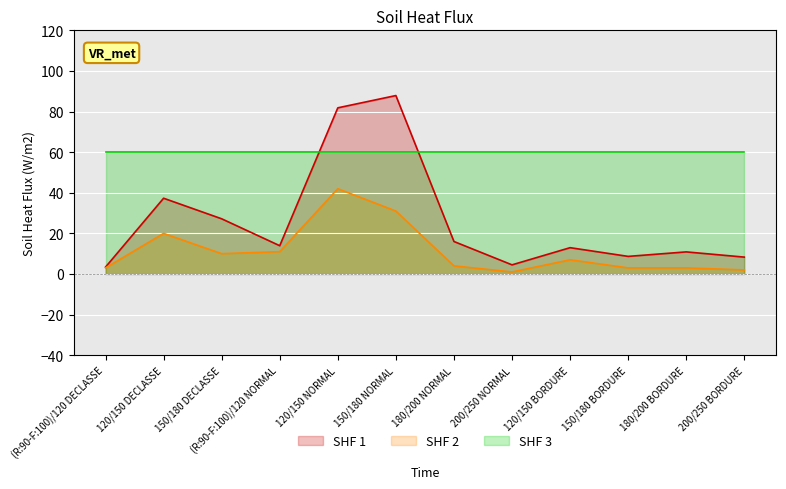

What position from the right is 120/150 BORDURE?

4